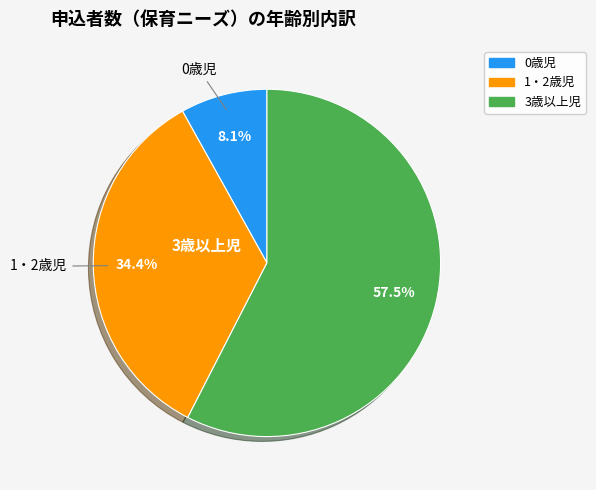

What percentage do 0歳児 and 1・2歳児 together represent?

42.5%